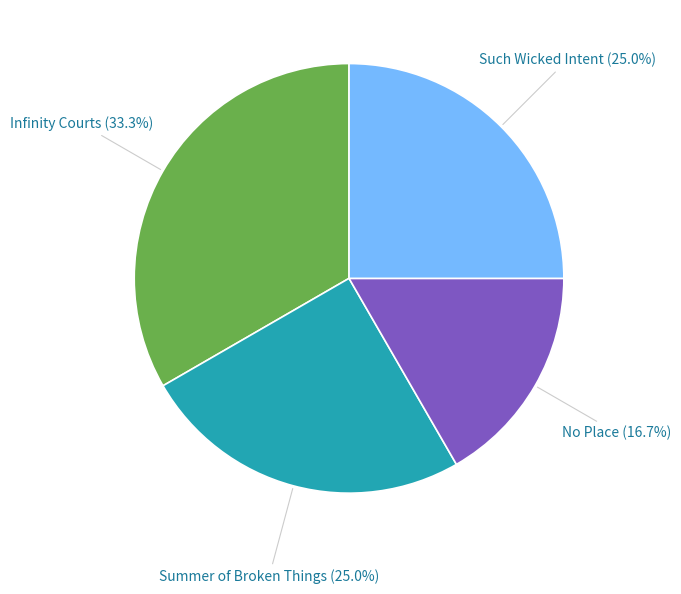

To the nearest percent, what is the average slice percentage?

25%